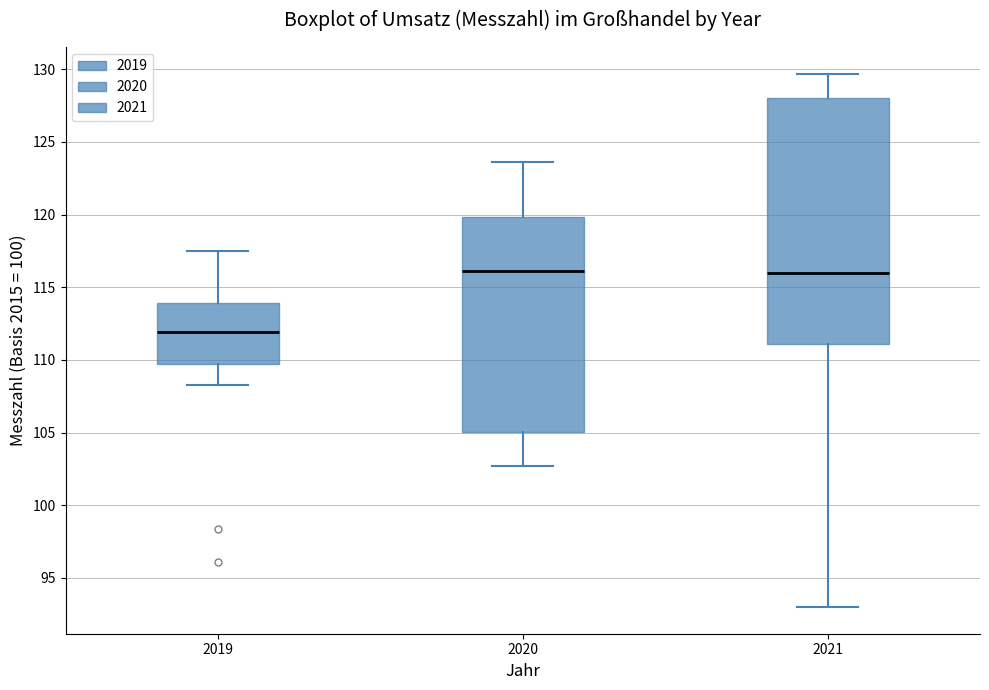

Comparing the boxes themselves (not the whiskers), which one is the tallest?

2021